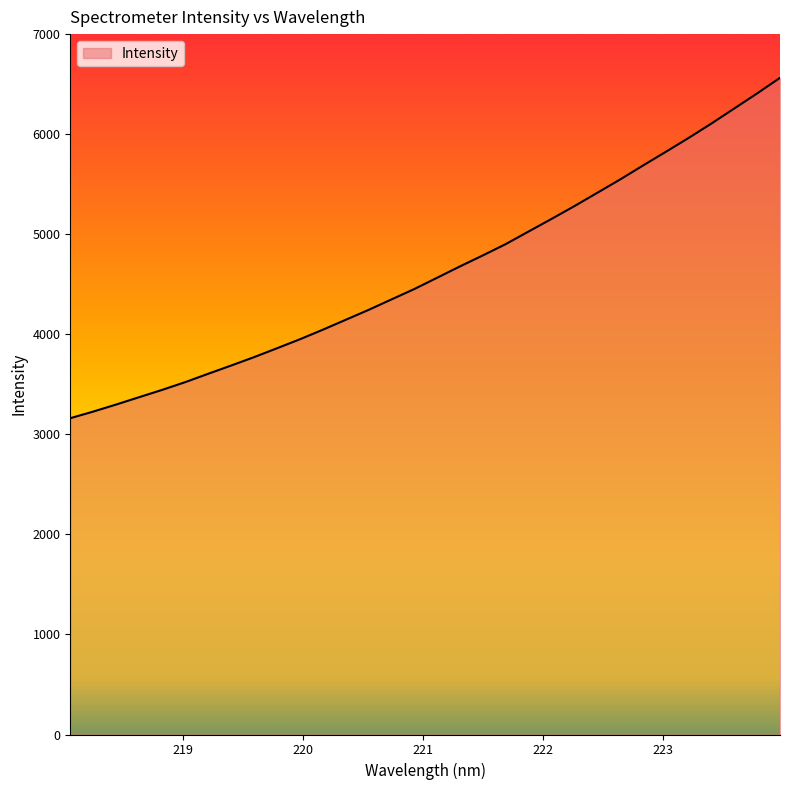

What is the minimum value shown in the chart?

3161.3